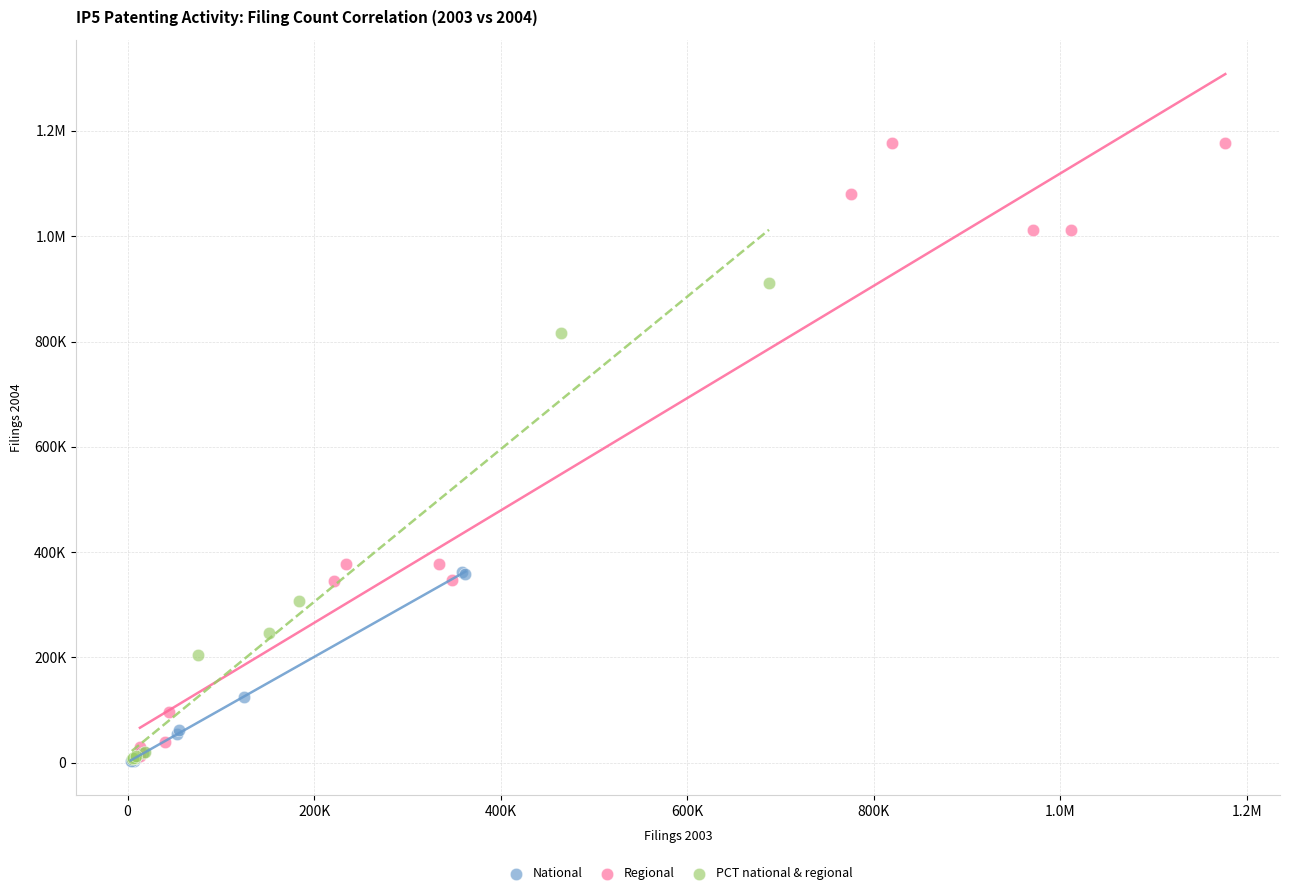

What are all the series names shown in the legend?

National, Regional, PCT national & regional